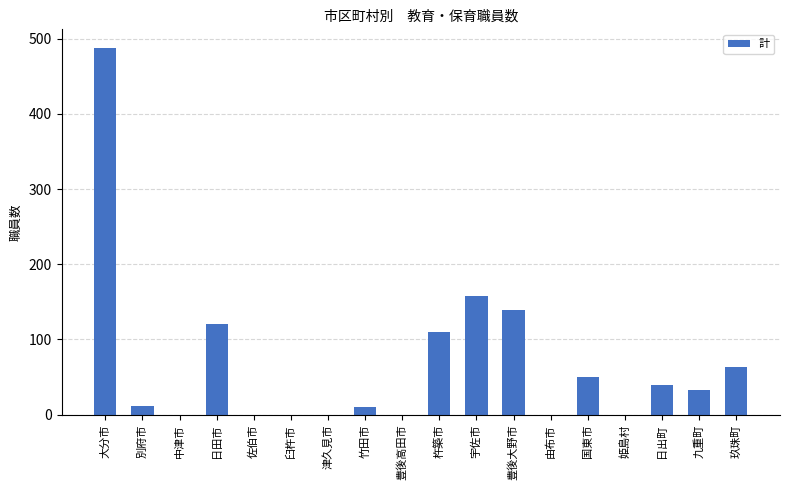

What is the change in value from 豊後高田市 to 豊後大野市?

+139